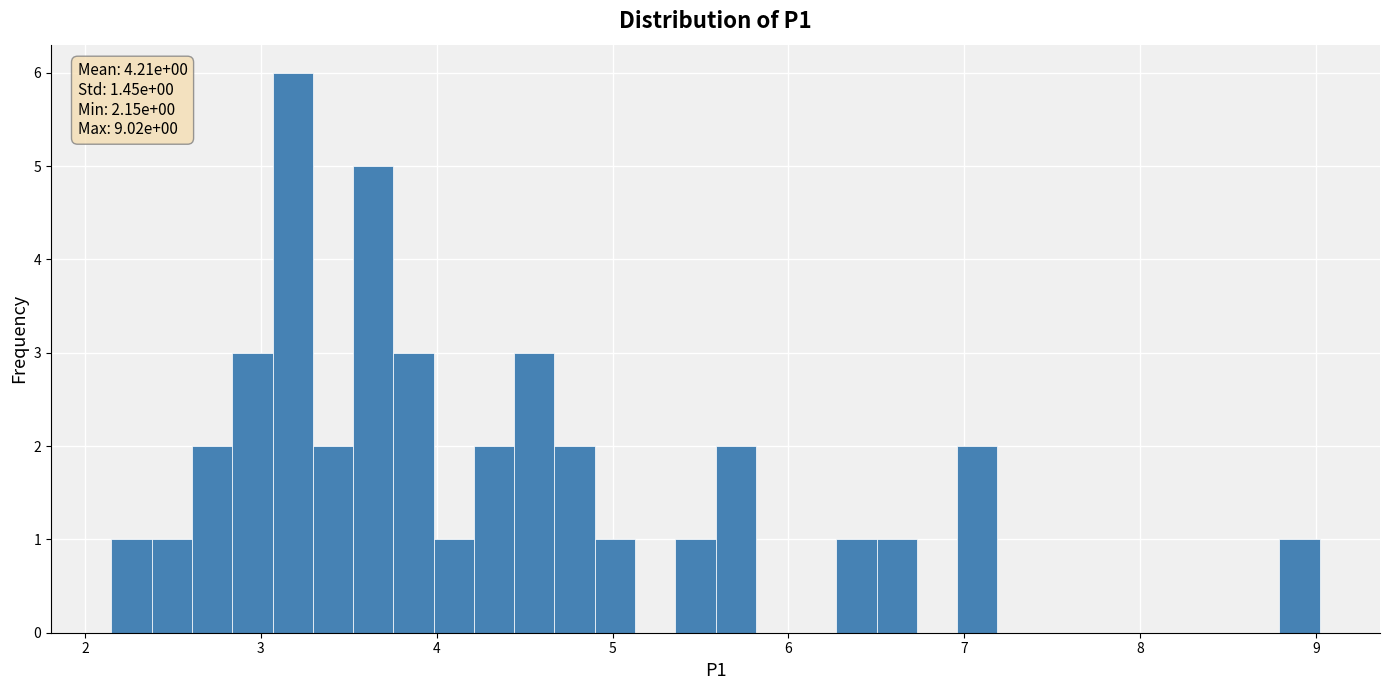

Around what value on the x-axis is the tallest bar? Give the approximate position of its centre, as read against the axis.

3.2